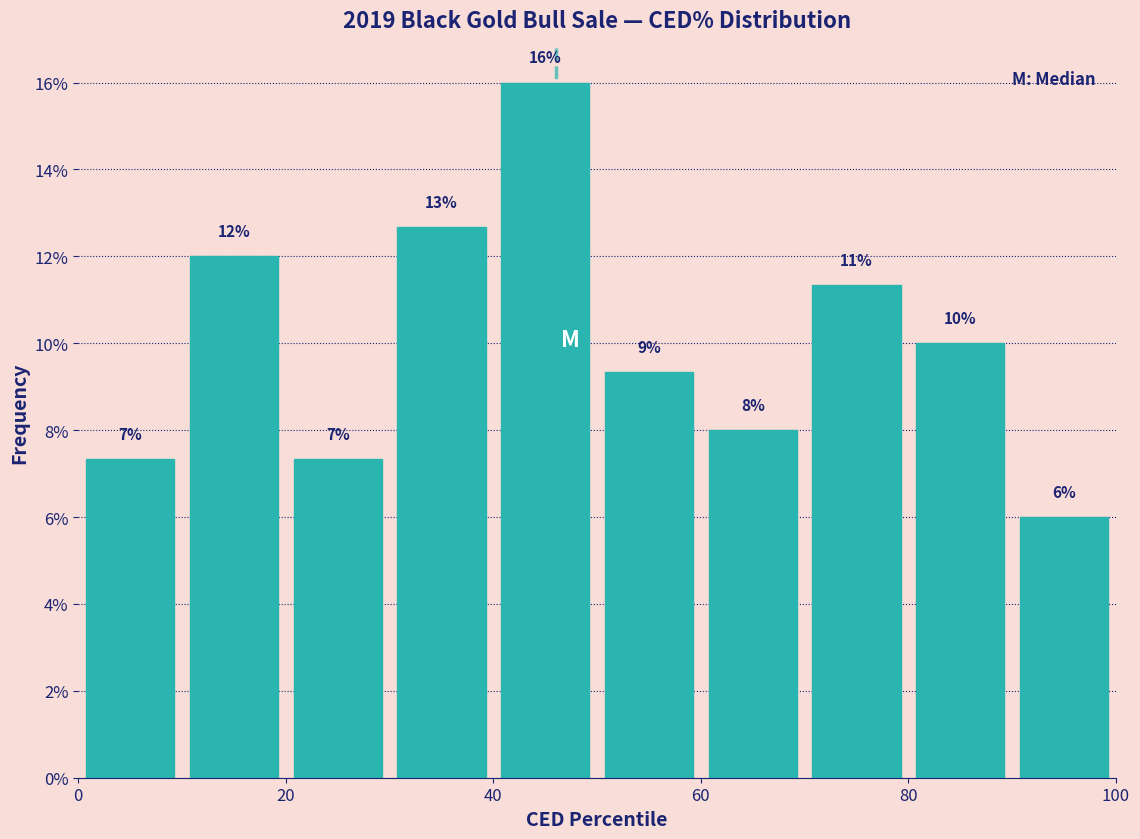

Over which range of the x-axis is the bar tallest?

40 to 50